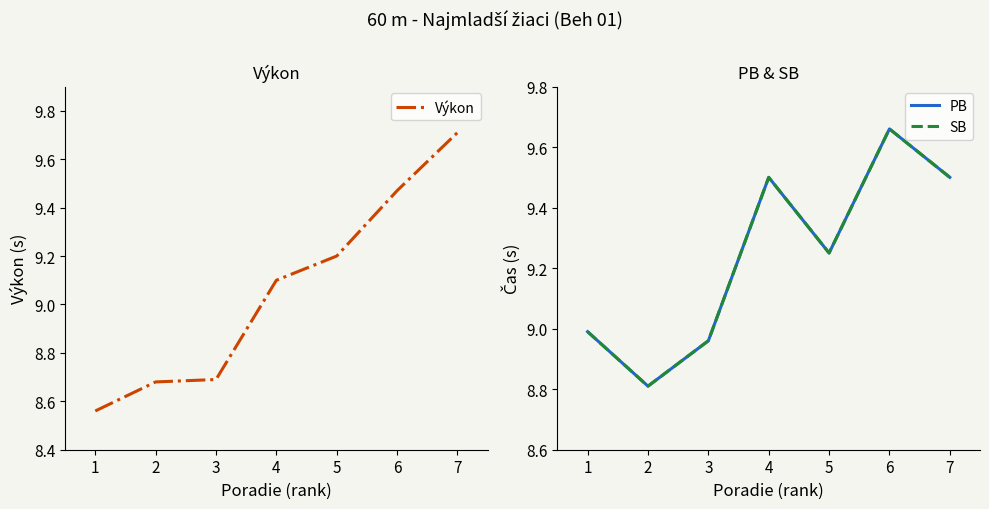

Reading right to left, what are all the values shown in this chart?

Výkon: 9.7	9.5	9.2	9.1	8.7	8.7	8.6
PB: 9.5	9.7	9.2	9.5	9.0	8.8	9.0
SB: 9.5	9.7	9.2	9.5	9.0	8.8	9.0